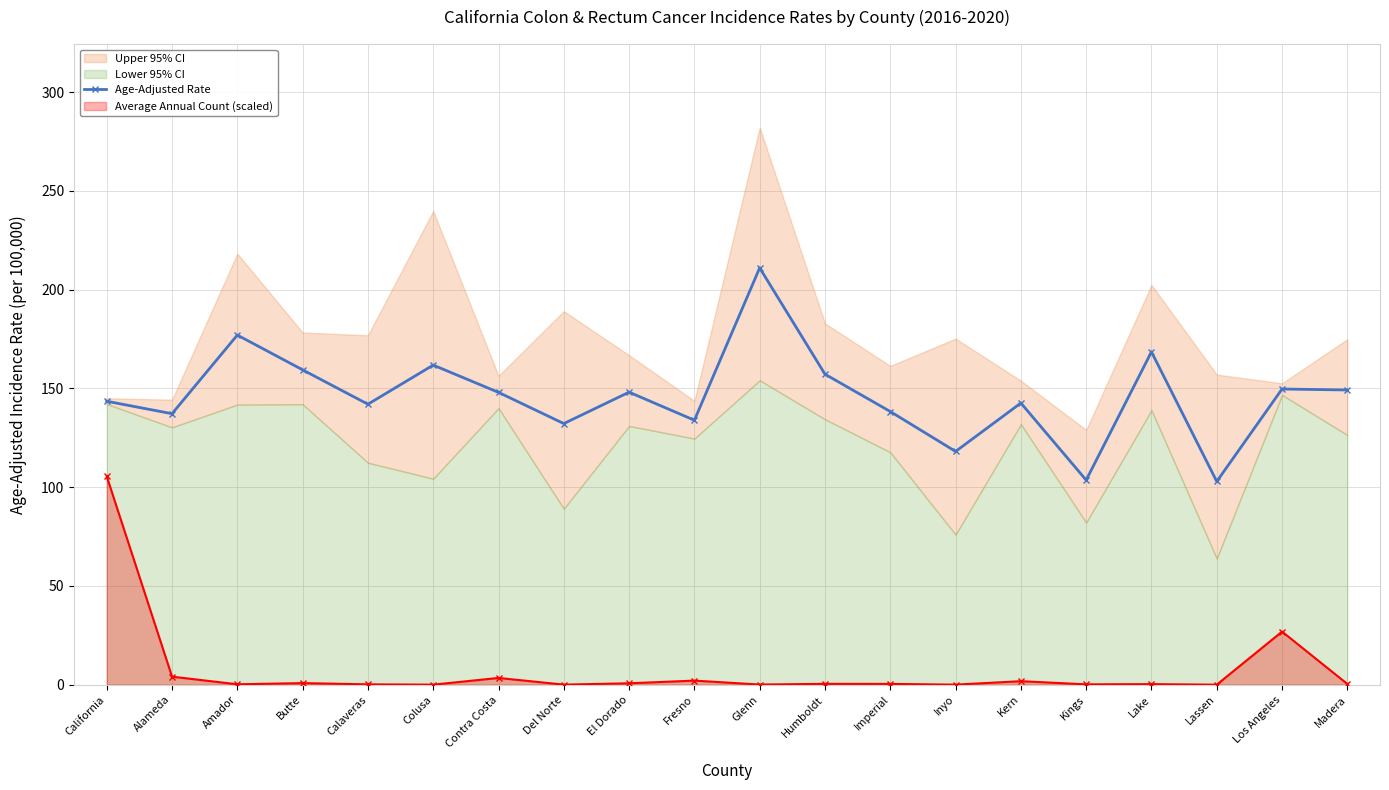

Where does the data first go above 148?

Amador